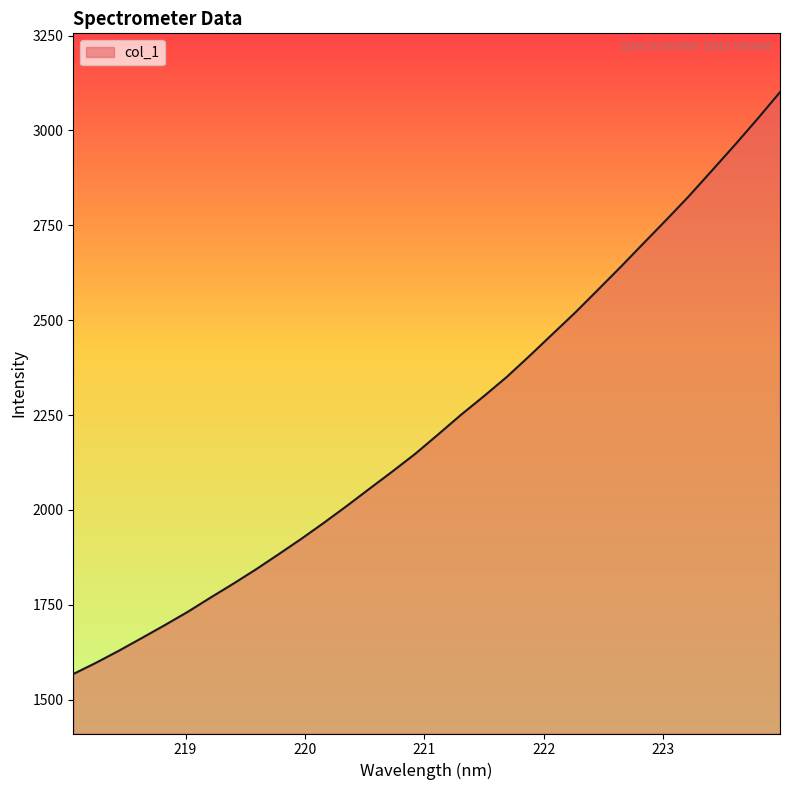

What is the difference between the maximum and minimum values?

1533.6